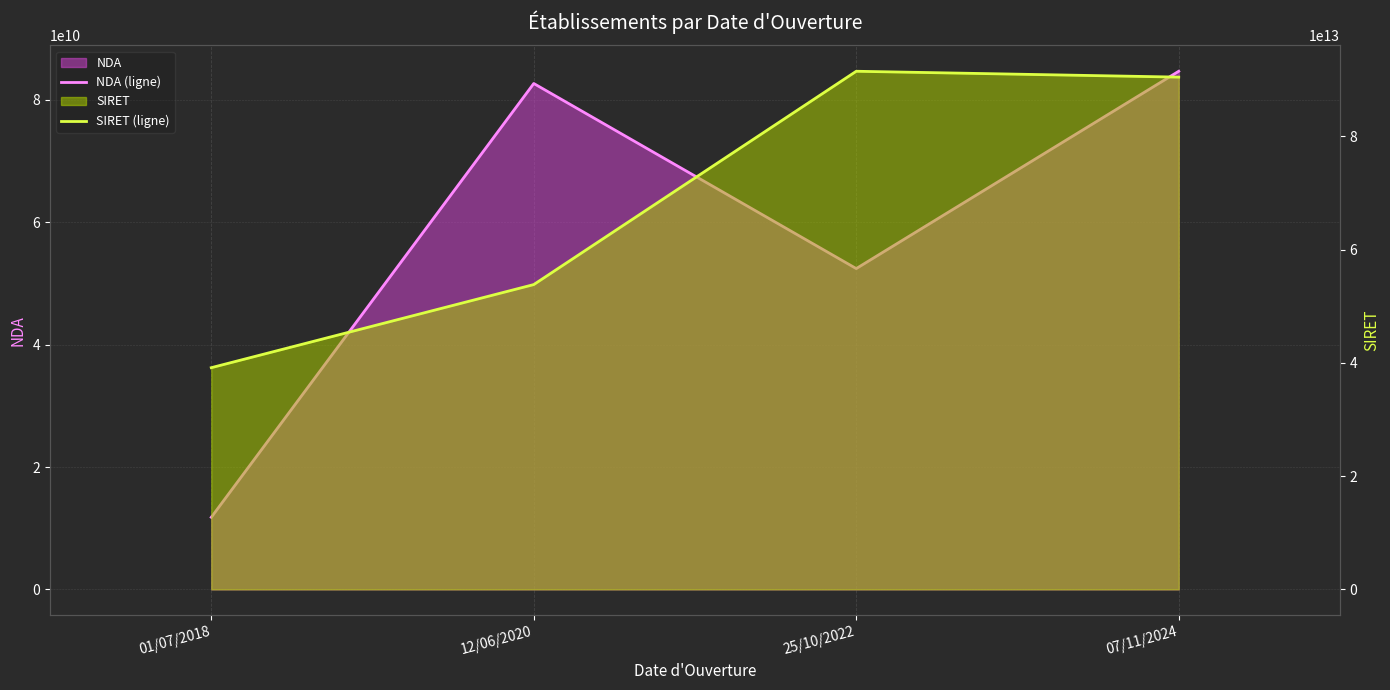

Does the chart have visible grid lines?

Yes